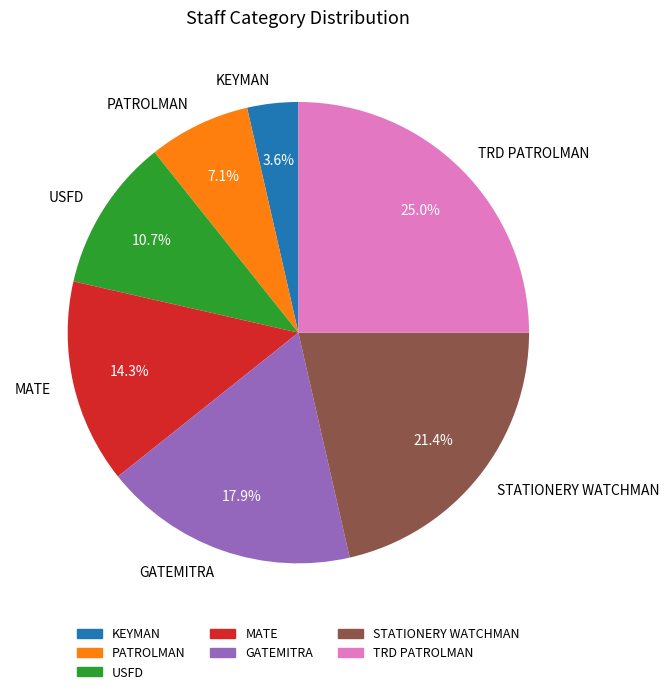

Which slice is the largest?

TRD PATROLMAN